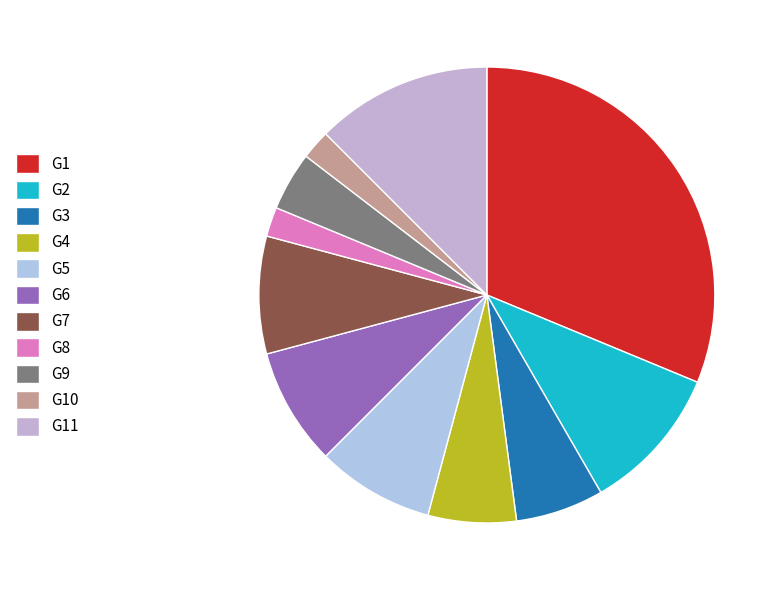

To the nearest percent, what is the difference between the largest and smallest slice percentages?

29%